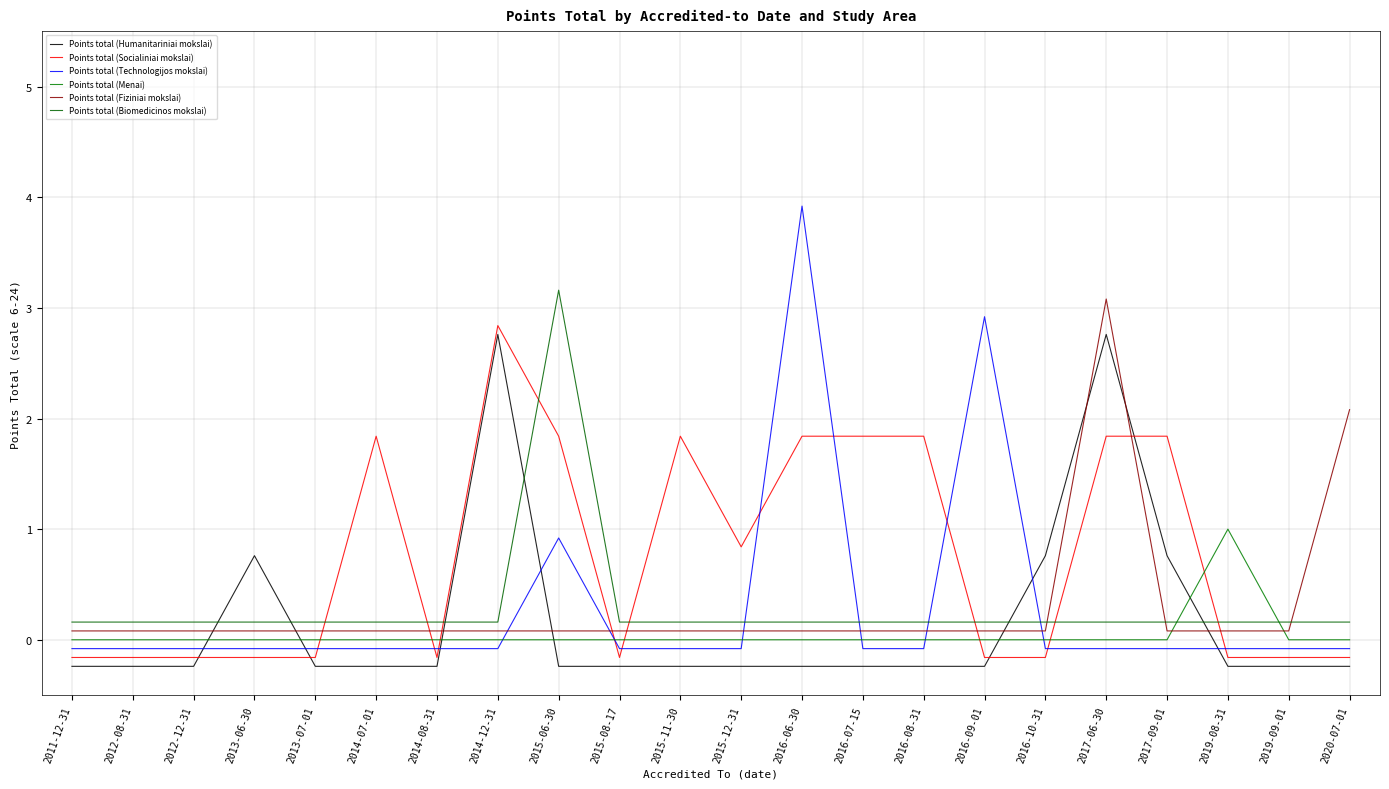

Reading left to right, list all the values displayed in this chart.

Points total (Humanitariniai mokslai): 2011-12-31=-0.2	2012-08-31=-0.2	2012-12-31=-0.2	2013-06-30=0.8	2013-07-01=-0.2	2014-07-01=-0.2	2014-08-31=-0.2	2014-12-31=2.8	2015-06-30=-0.2	2015-08-17=-0.2	2015-11-30=-0.2	2015-12-31=-0.2	2016-06-30=-0.2	2016-07-15=-0.2	2016-08-31=-0.2	2016-09-01=-0.2	2016-10-31=0.8	2017-06-30=2.8	2017-09-01=0.8	2019-08-31=-0.2	2019-09-01=-0.2	2020-07-01=-0.2
Points total (Socialiniai mokslai): 2011-12-31=-0.2	2012-08-31=-0.2	2012-12-31=-0.2	2013-06-30=-0.2	2013-07-01=-0.2	2014-07-01=1.8	2014-08-31=-0.2	2014-12-31=2.8	2015-06-30=1.8	2015-08-17=-0.2	2015-11-30=1.8	2015-12-31=0.8	2016-06-30=1.8	2016-07-15=1.8	2016-08-31=1.8	2016-09-01=-0.2	2016-10-31=-0.2	2017-06-30=1.8	2017-09-01=1.8	2019-08-31=-0.2	2019-09-01=-0.2	2020-07-01=-0.2
Points total (Technologijos mokslai): 2011-12-31=-0.1	2012-08-31=-0.1	2012-12-31=-0.1	2013-06-30=-0.1	2013-07-01=-0.1	2014-07-01=-0.1	2014-08-31=-0.1	2014-12-31=-0.1	2015-06-30=0.9	2015-08-17=-0.1	2015-11-30=-0.1	2015-12-31=-0.1	2016-06-30=3.9	2016-07-15=-0.1	2016-08-31=-0.1	2016-09-01=2.9	2016-10-31=-0.1	2017-06-30=-0.1	2017-09-01=-0.1	2019-08-31=-0.1	2019-09-01=-0.1	2020-07-01=-0.1
Points total (Menai): 2011-12-31=0.0	2012-08-31=0.0	2012-12-31=0.0	2013-06-30=0.0	2013-07-01=0.0	2014-07-01=0.0	2014-08-31=0.0	2014-12-31=0.0	2015-06-30=0.0	2015-08-17=0.0	2015-11-30=0.0	2015-12-31=0.0	2016-06-30=0.0	2016-07-15=0.0	2016-08-31=0.0	2016-09-01=0.0	2016-10-31=0.0	2017-06-30=0.0	2017-09-01=0.0	2019-08-31=1.0	2019-09-01=0.0	2020-07-01=0.0
Points total (Fiziniai mokslai): 2011-12-31=0.1	2012-08-31=0.1	2012-12-31=0.1	2013-06-30=0.1	2013-07-01=0.1	2014-07-01=0.1	2014-08-31=0.1	2014-12-31=0.1	2015-06-30=0.1	2015-08-17=0.1	2015-11-30=0.1	2015-12-31=0.1	2016-06-30=0.1	2016-07-15=0.1	2016-08-31=0.1	2016-09-01=0.1	2016-10-31=0.1	2017-06-30=3.1	2017-09-01=0.1	2019-08-31=0.1	2019-09-01=0.1	2020-07-01=2.1
Points total (Biomedicinos mokslai): 2011-12-31=0.2	2012-08-31=0.2	2012-12-31=0.2	2013-06-30=0.2	2013-07-01=0.2	2014-07-01=0.2	2014-08-31=0.2	2014-12-31=0.2	2015-06-30=3.2	2015-08-17=0.2	2015-11-30=0.2	2015-12-31=0.2	2016-06-30=0.2	2016-07-15=0.2	2016-08-31=0.2	2016-09-01=0.2	2016-10-31=0.2	2017-06-30=0.2	2017-09-01=0.2	2019-08-31=0.2	2019-09-01=0.2	2020-07-01=0.2